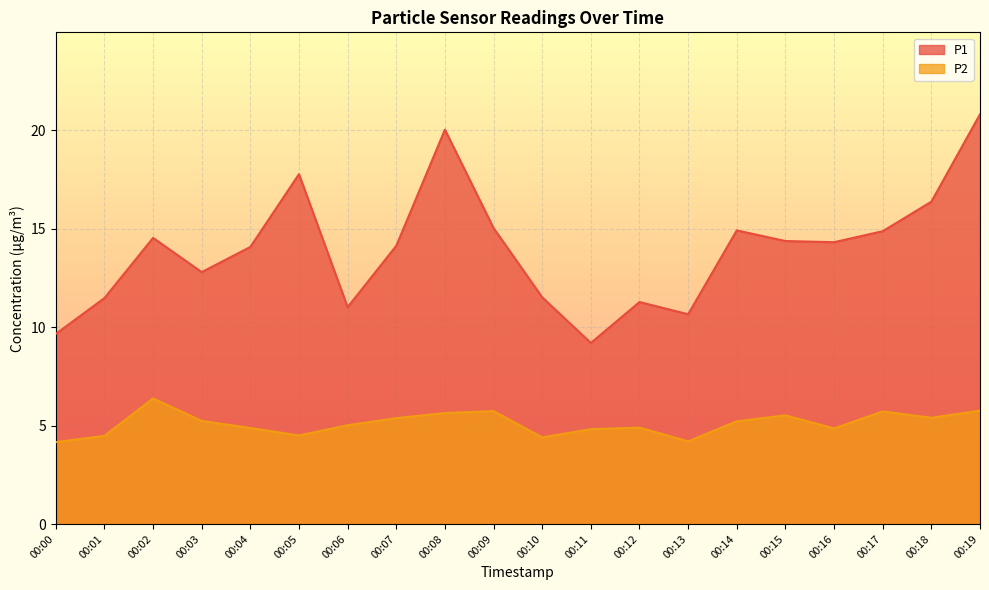

True or false: P1 and P2 cross at least once.

False